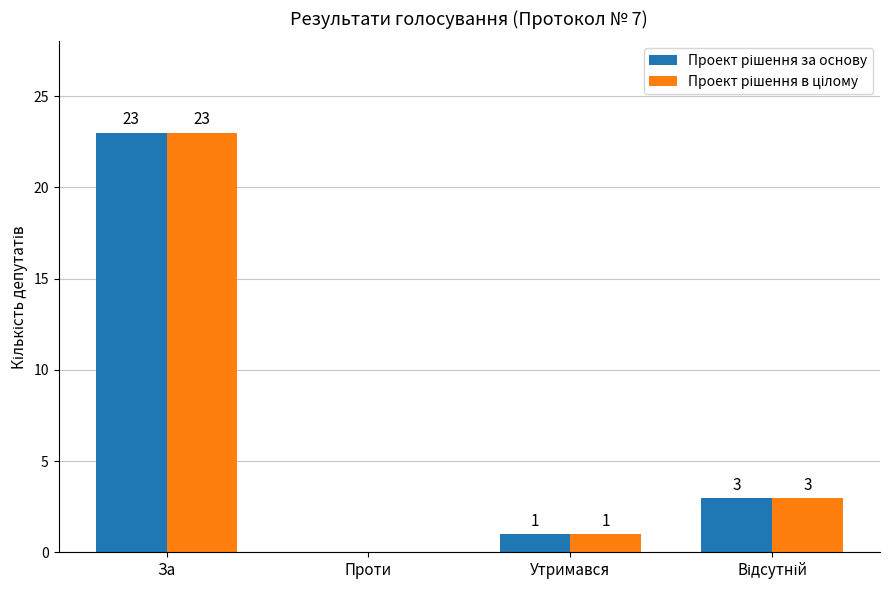

Which label corresponds to the largest value in the chart?

За